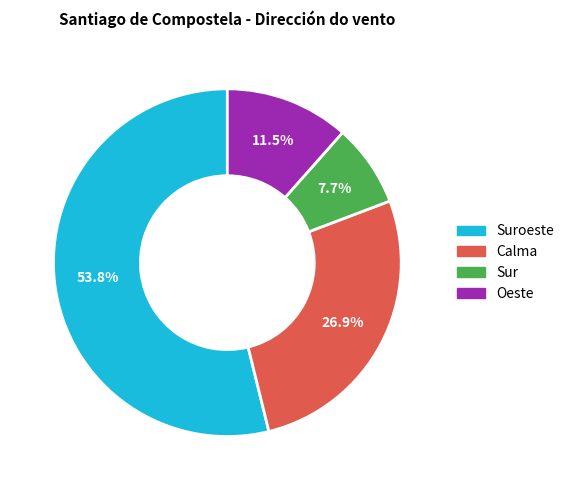

Is there any slice that represents more than half of the pie?

Yes